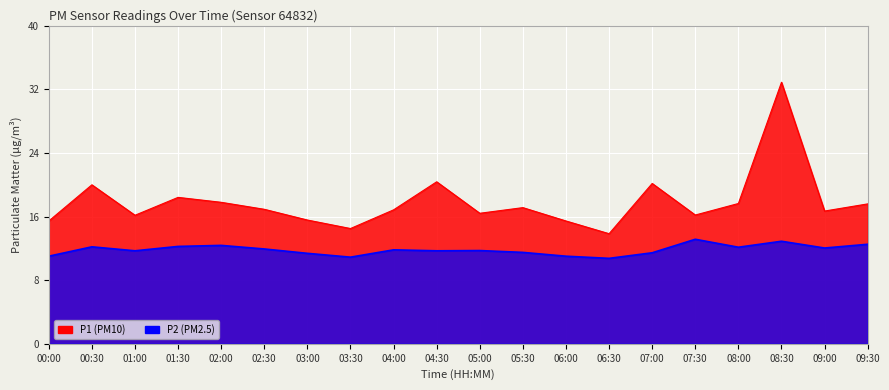

What is the minimum value shown in the chart?

10.8